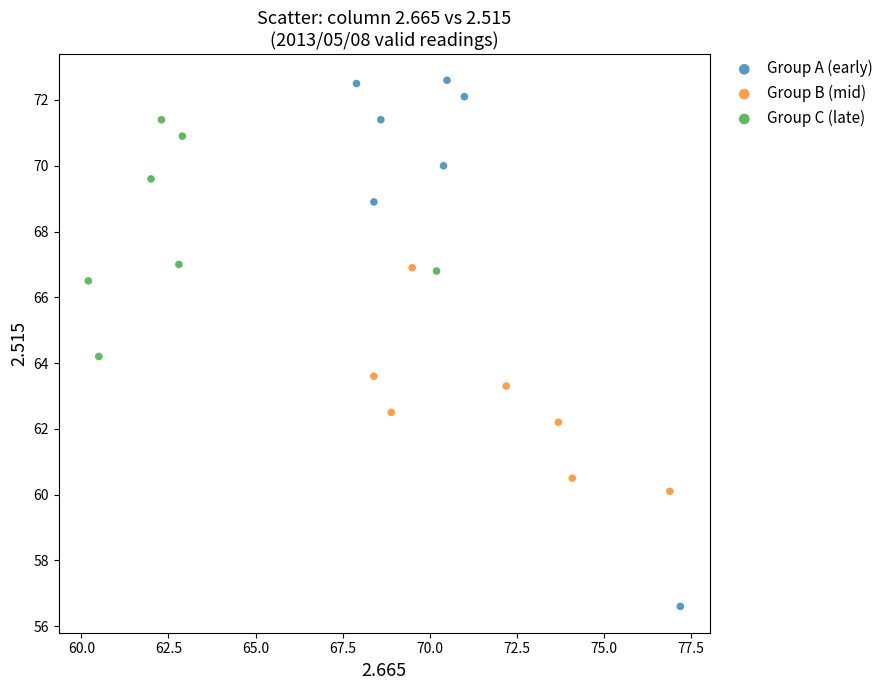

Which series reaches the minimum Y coordinate?

Group A (early)